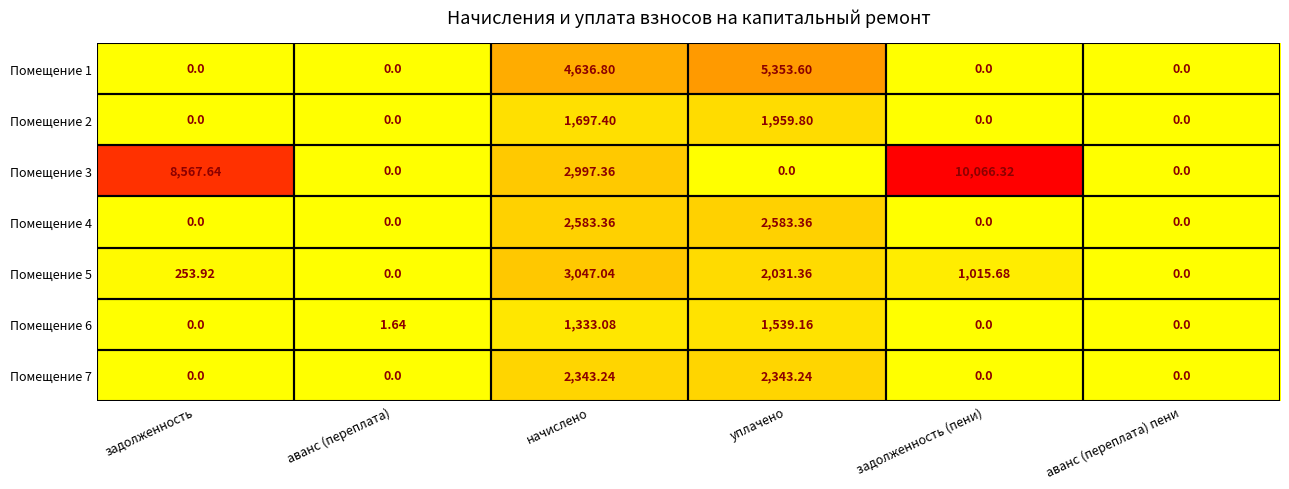

Where does the Помещение 5 series first go above 1015?

начислено